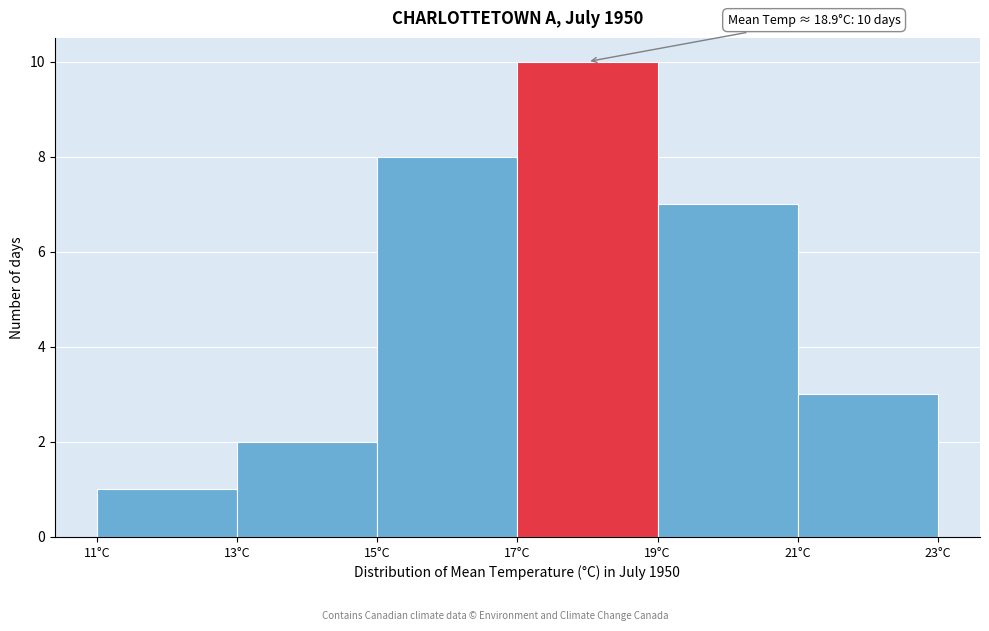

Over which range of the x-axis is the bar tallest?

17 to 19